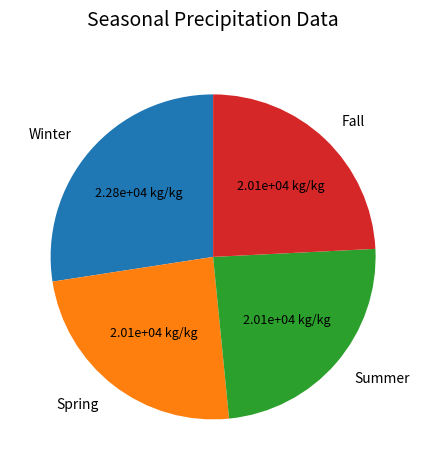

Count the number of slices in the pie.

4